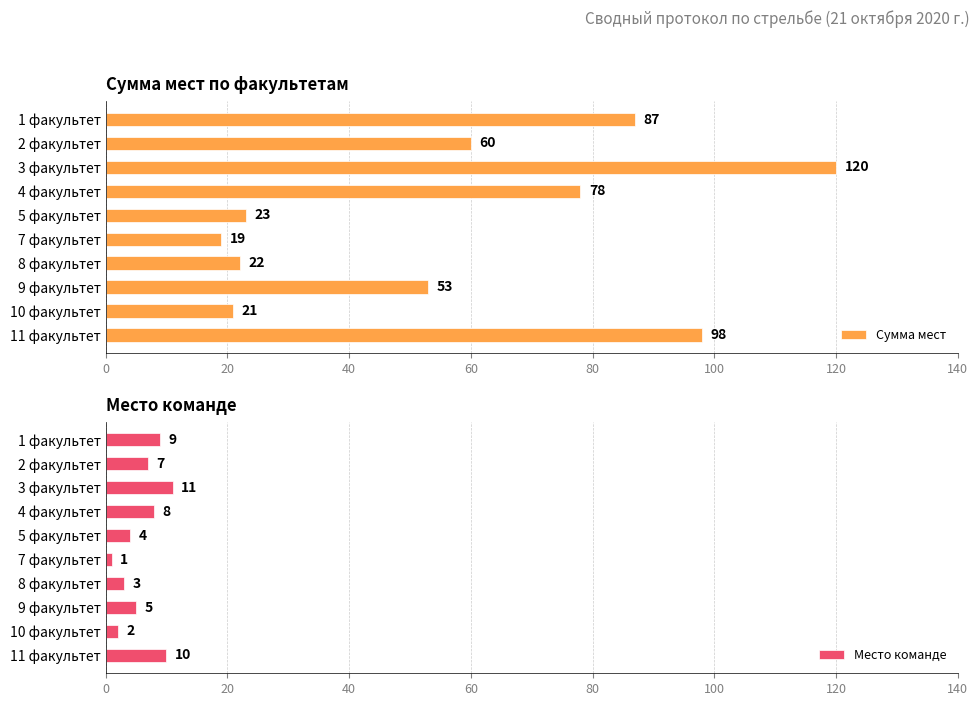

Does the chart contain any negative values?

No